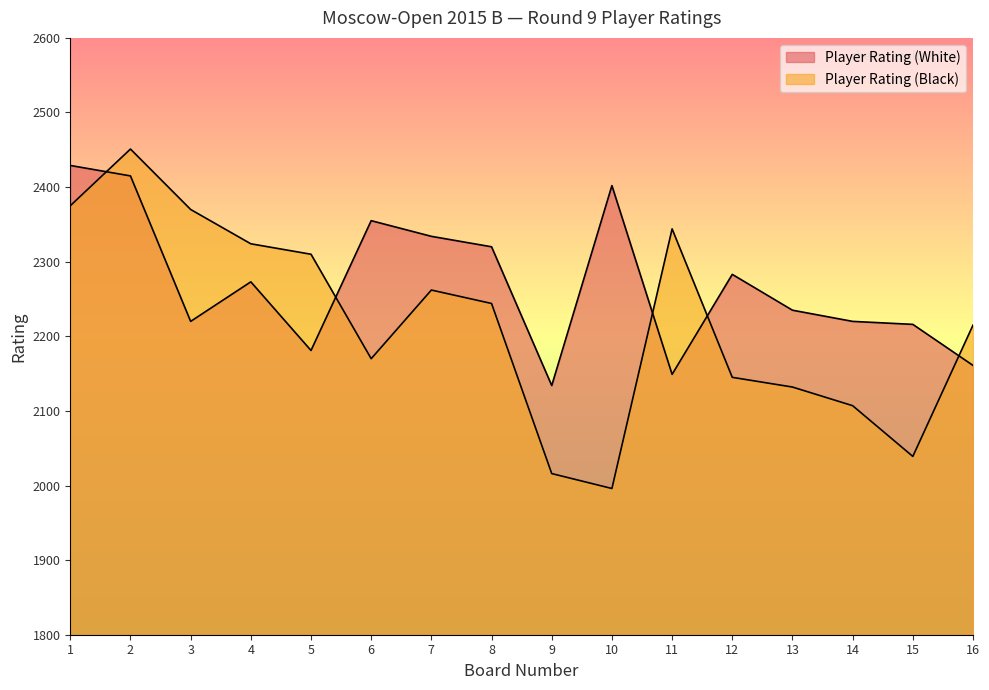

Read the Player Rating (Black) value at 3.

2370